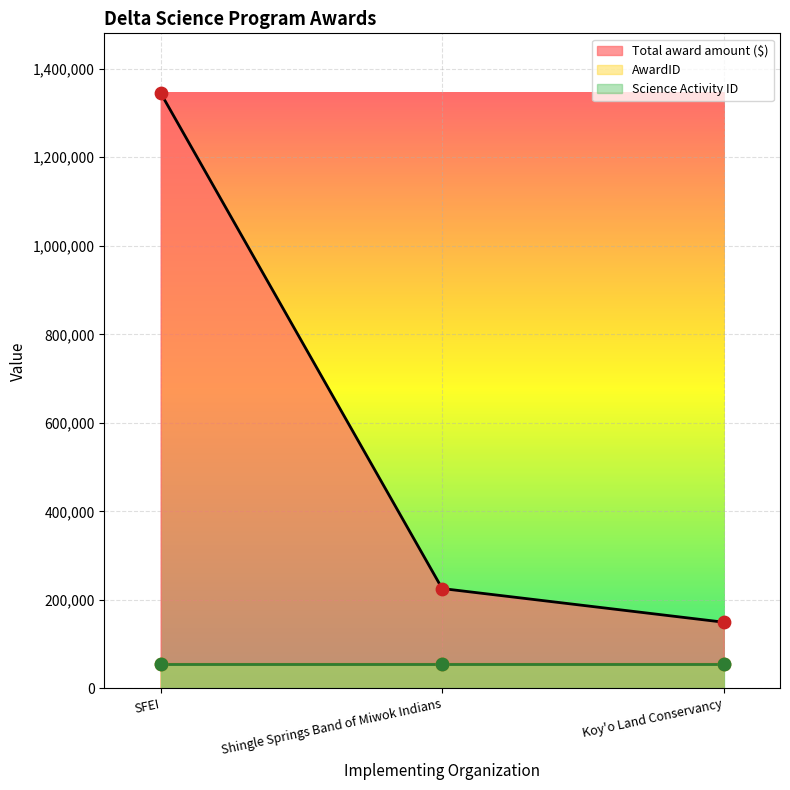

Which series contains the lowest Y value?

AwardID